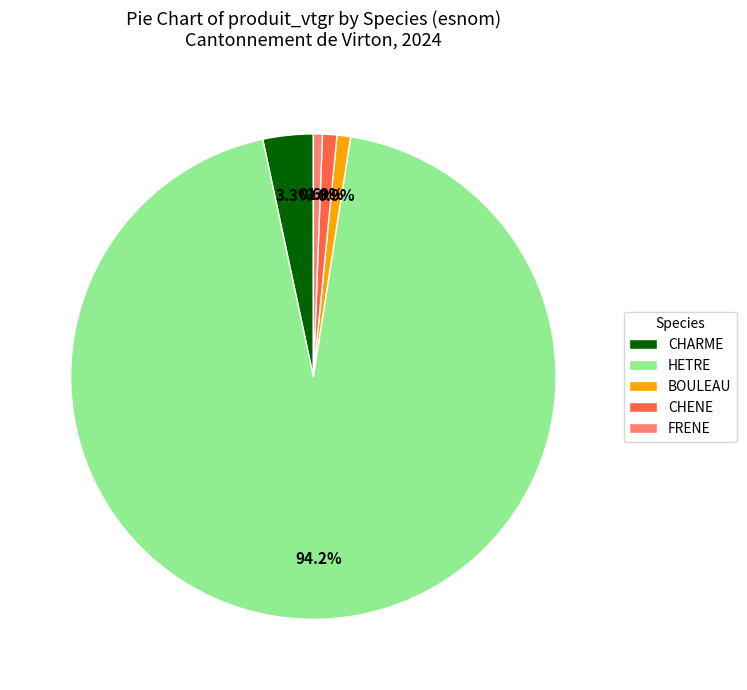

Does CHARME account for over 50% of the chart?

No